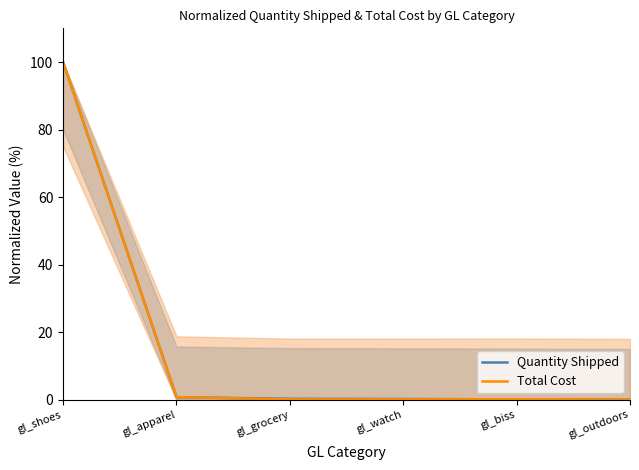

Is the value of Quantity Shipped at gl_apparel greater than the value of Total Cost at gl_outdoors?

Yes